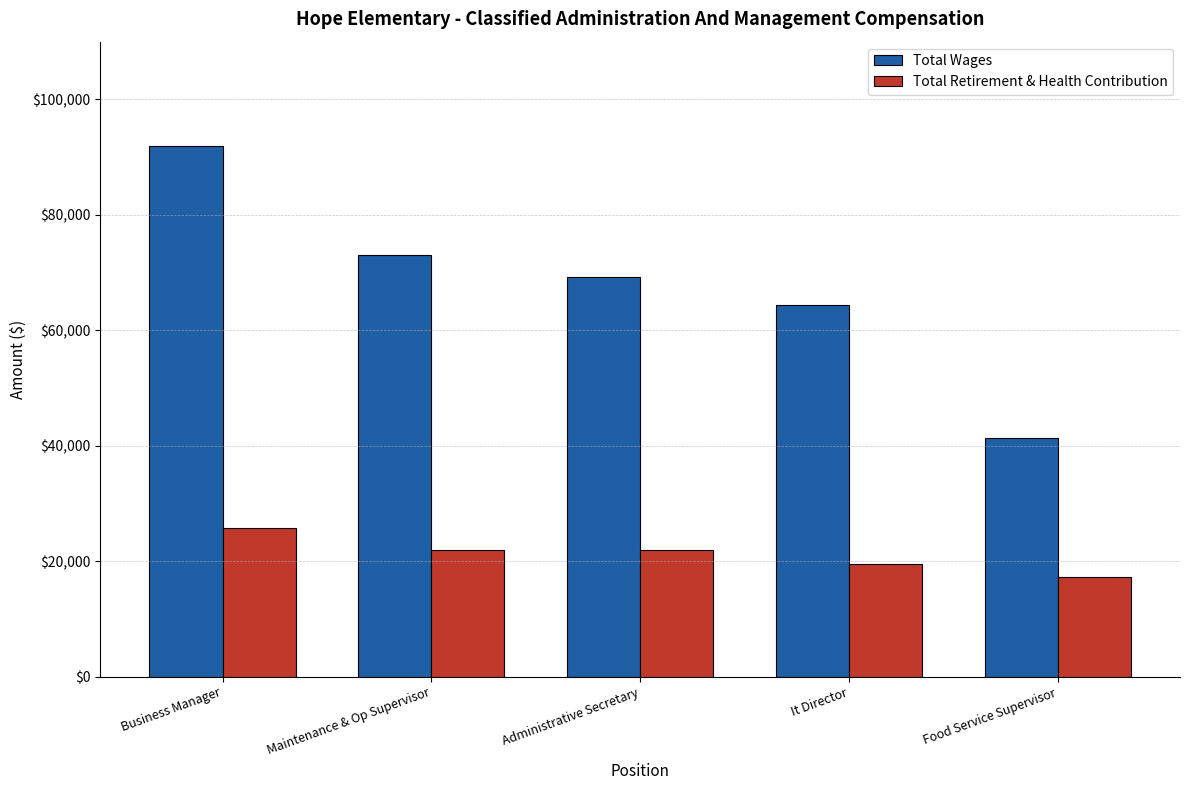

What are all the series names shown in the legend?

Total Wages, Total Retirement & Health Contribution